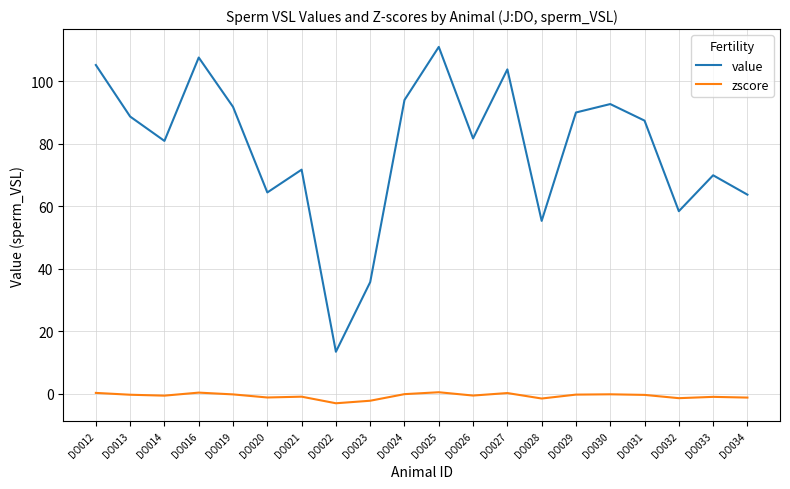

What is the difference between the maximum and minimum values in the value series?

97.6